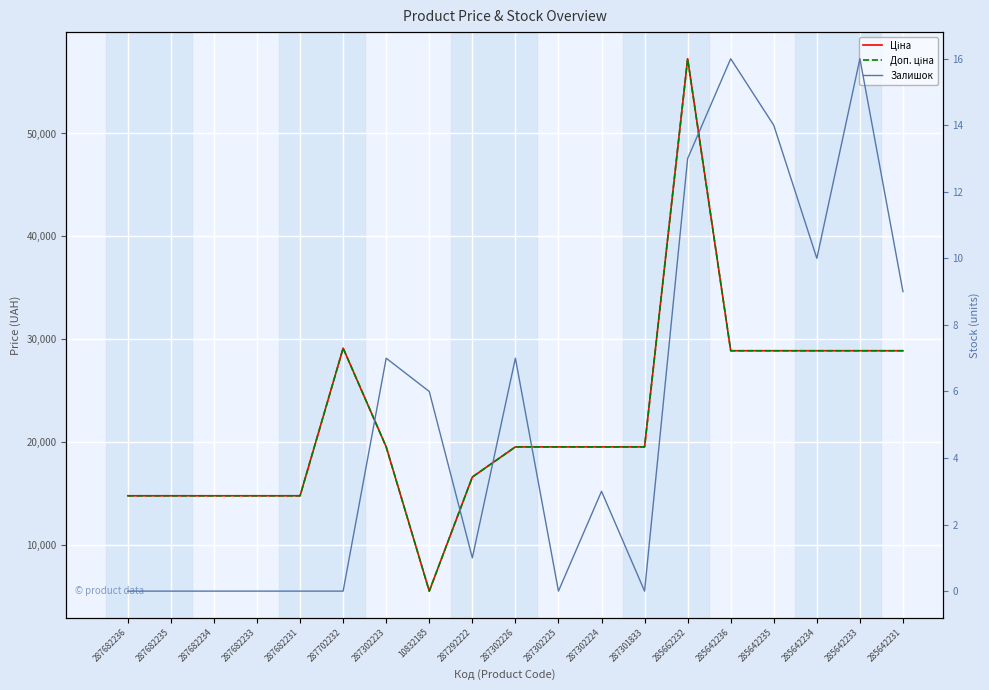

At 287292222, list the series in order from largest to smallest.

Ціна, Доп. ціна, Залишок